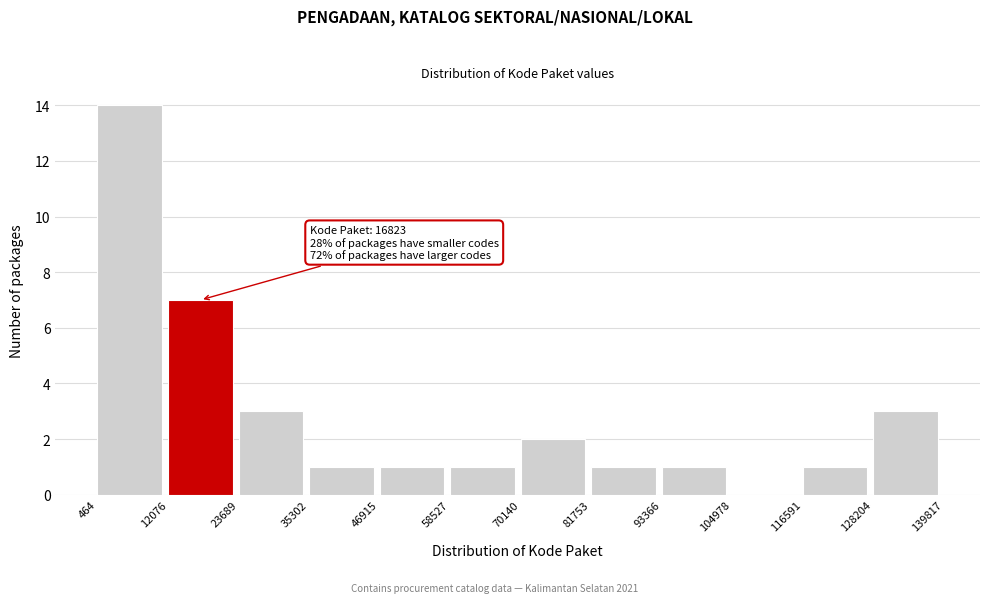

Which range on the x-axis has the tallest bar?

464 to 12076